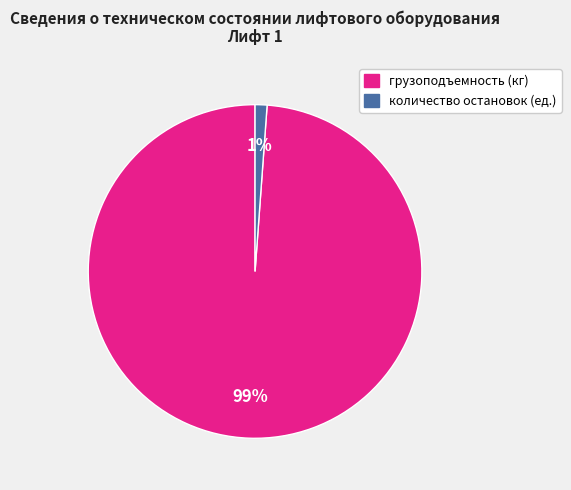

Which has a higher value, грузоподъемность (кг) or количество остановок (ед.)?

грузоподъемность (кг)